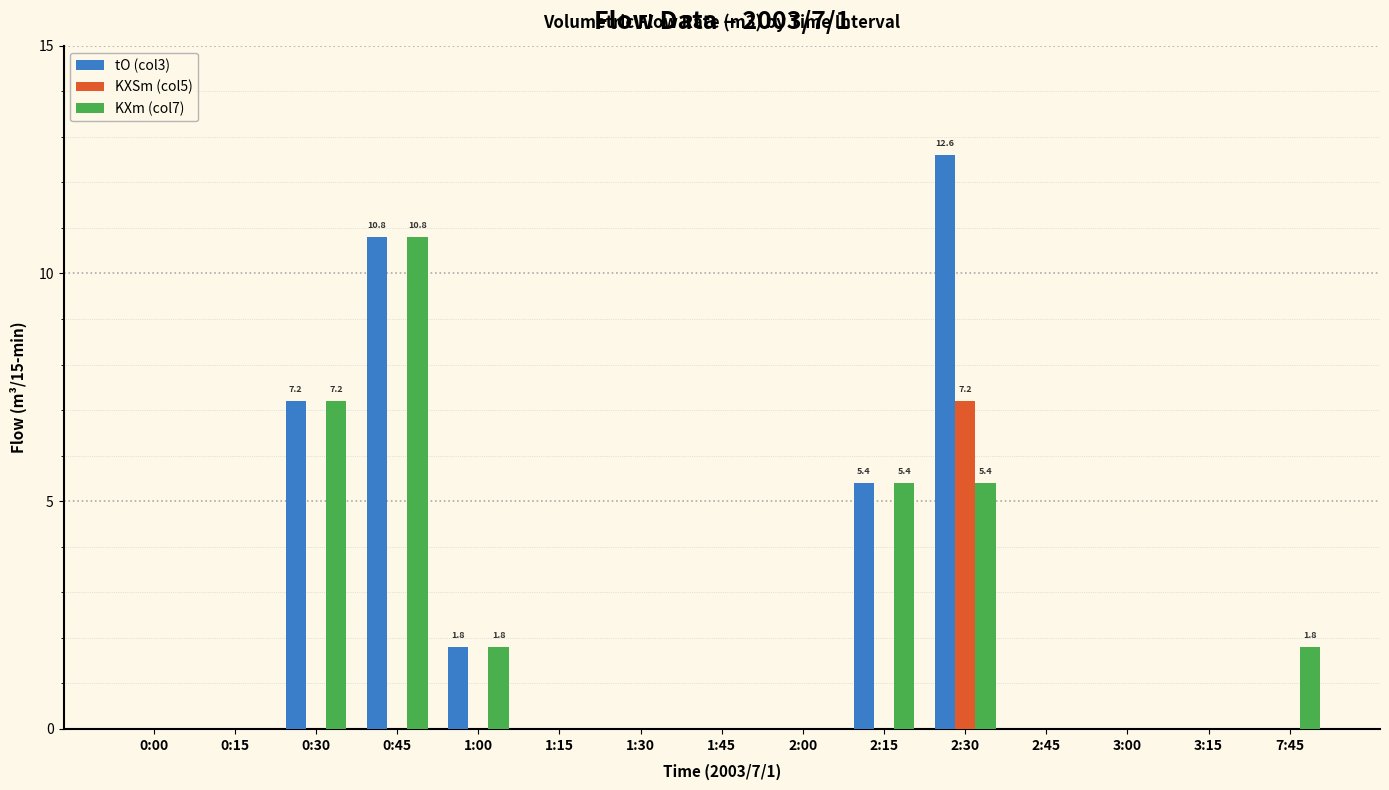

How many KXSm (col5) values are between 0 and 1?

14